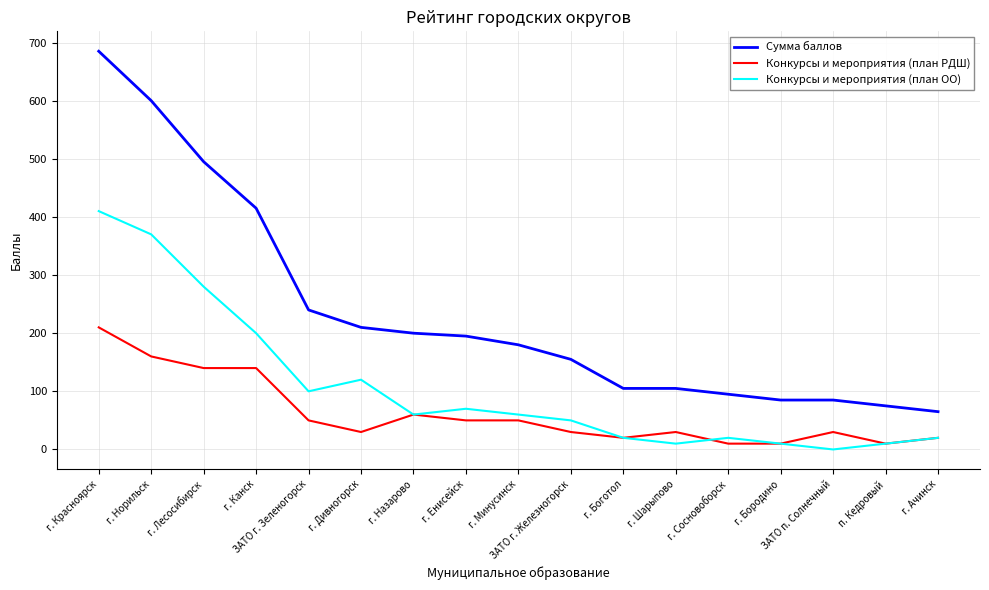

At г. Канск, list the series in order from smallest to largest.

Конкурсы и мероприятия (план РДШ), Конкурсы и мероприятия (план ОО), Сумма баллов